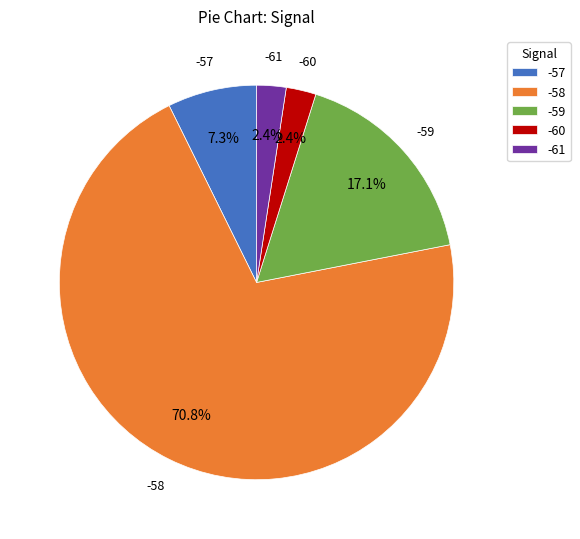

Between -58 and -59, which is larger?

-58